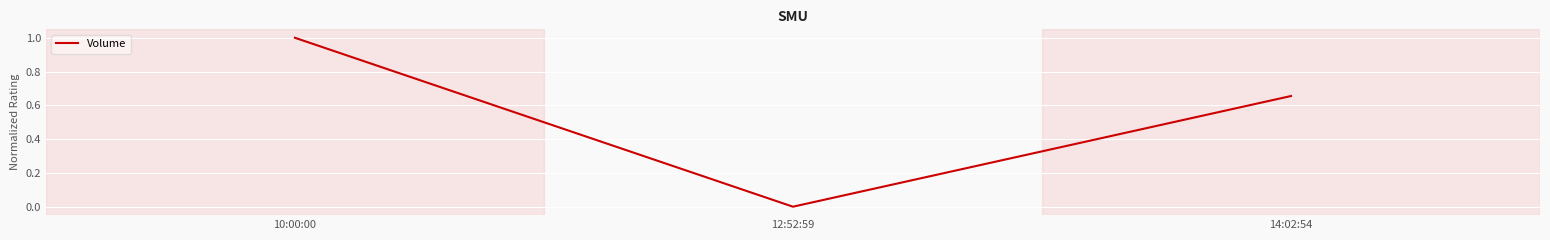

What position from the right is 14:02:54?

1